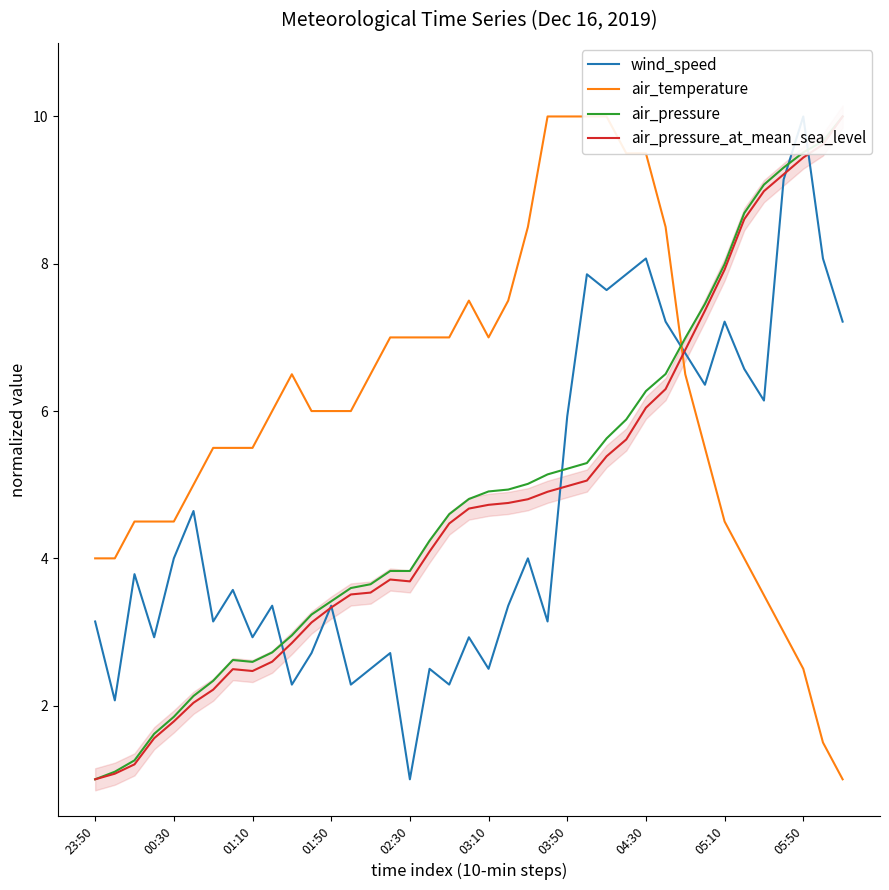

How many interior local peaks does the air_pressure series have?

1